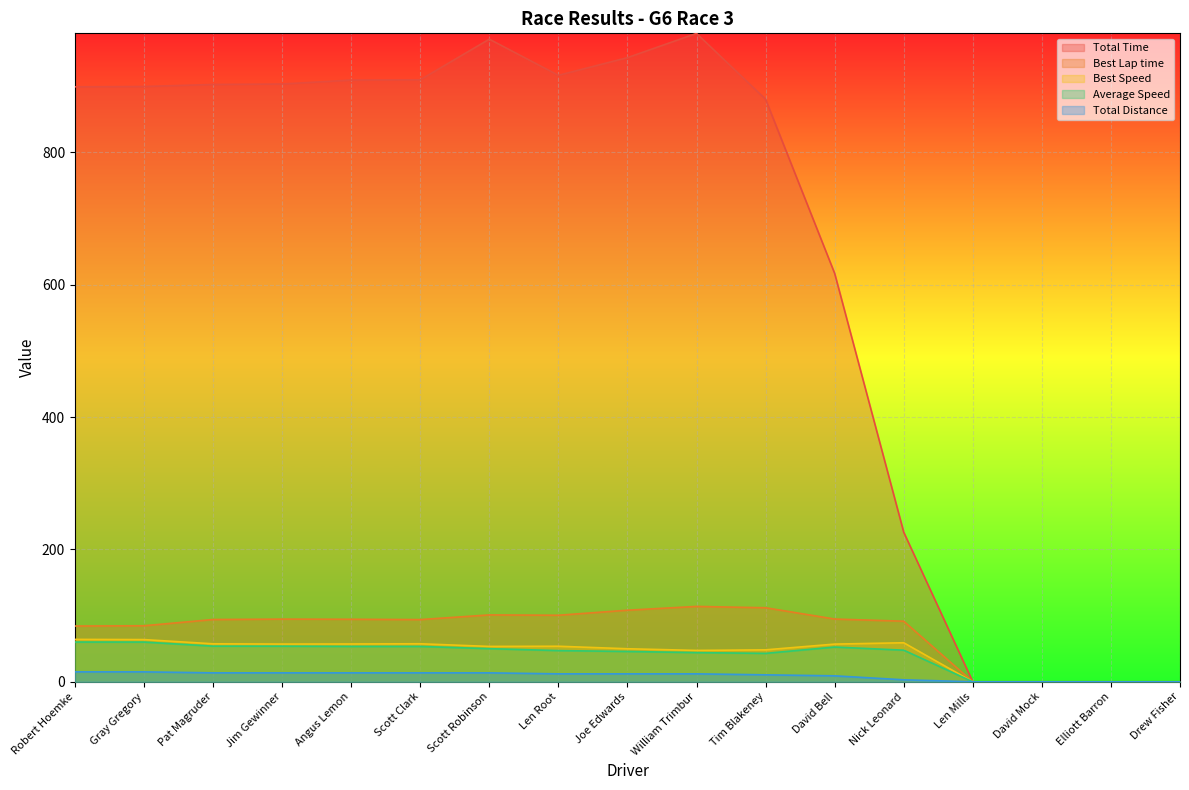

Count the number of data series in this chart.

5